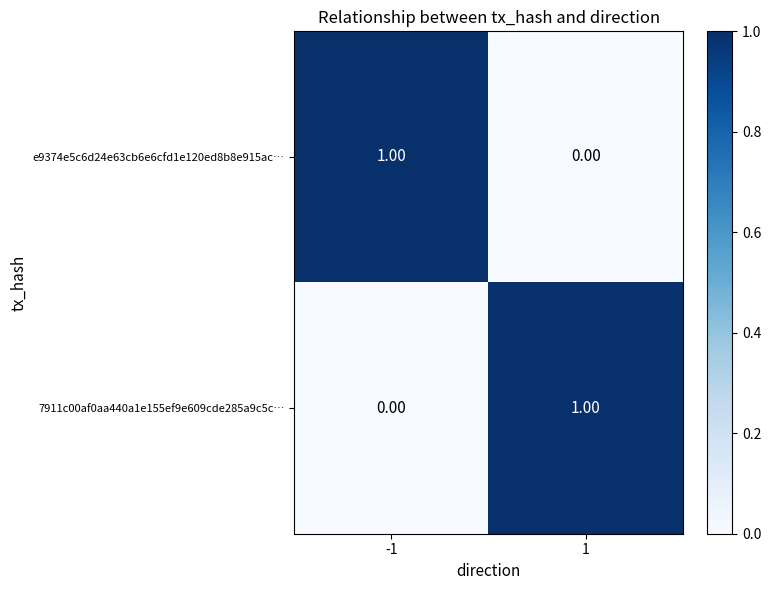

Rank the categories by 7911c00af0aa440a1e155ef9e609cde285a9c5c… value from highest to lowest.

1, -1